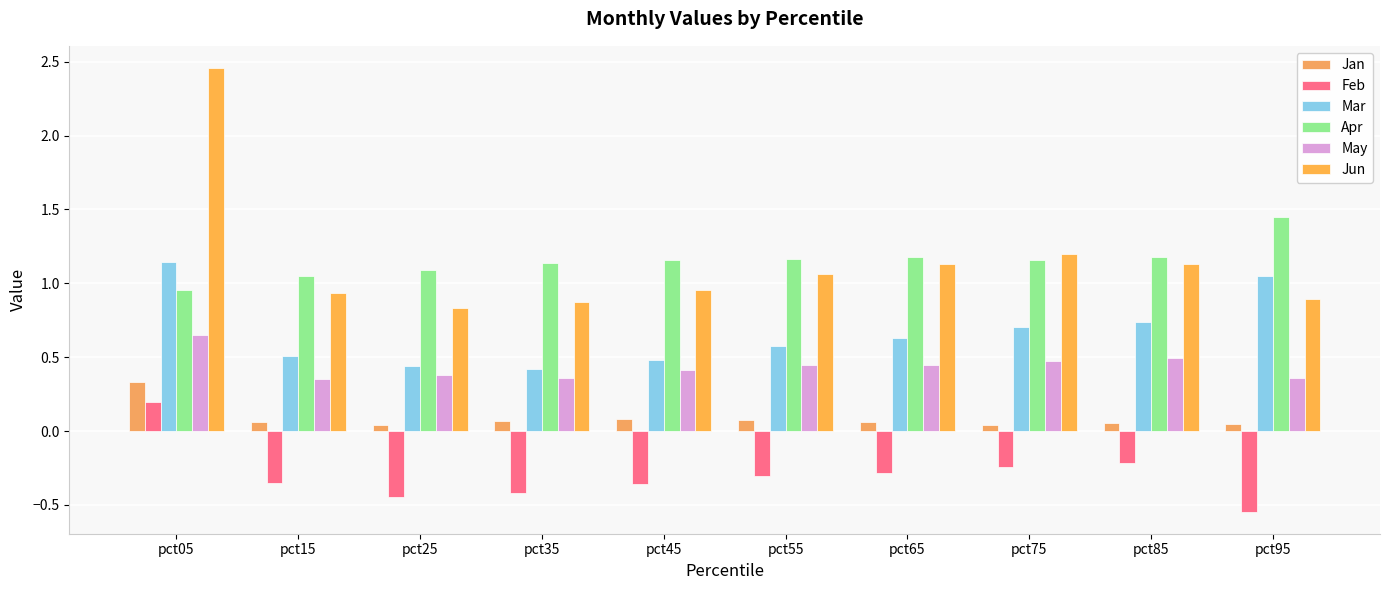

What is the difference between the highest and lowest values at pct95?

2.0